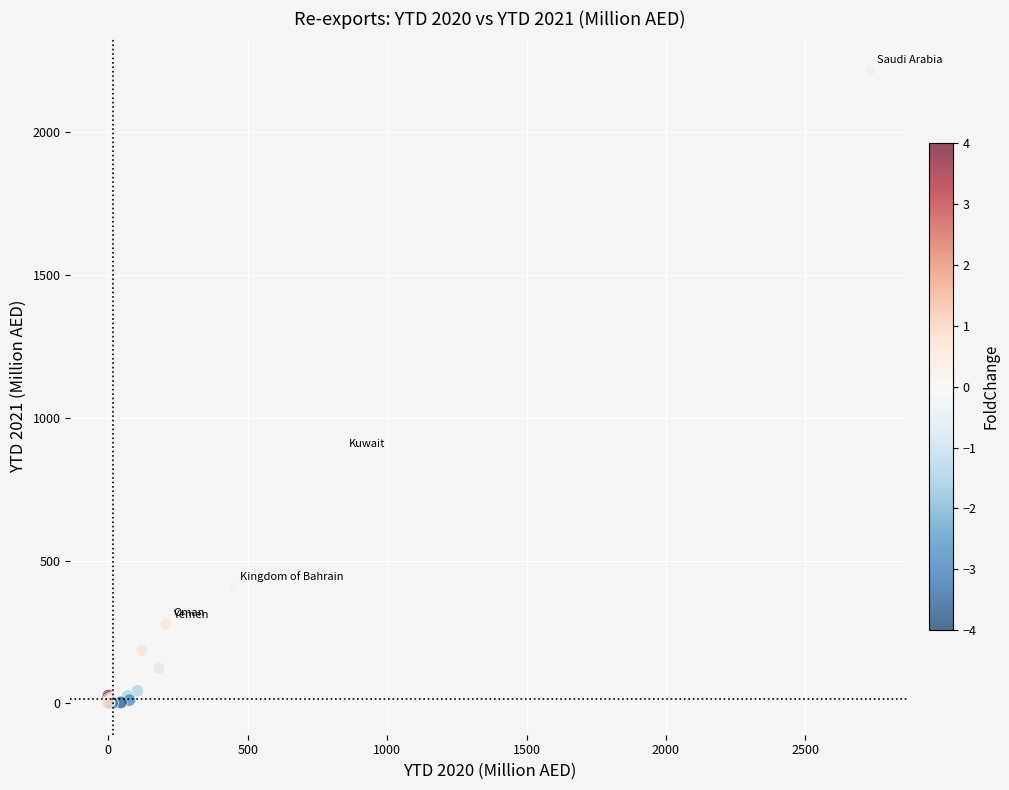

What Y value in the scatter plot is closest to 1109?

872.7